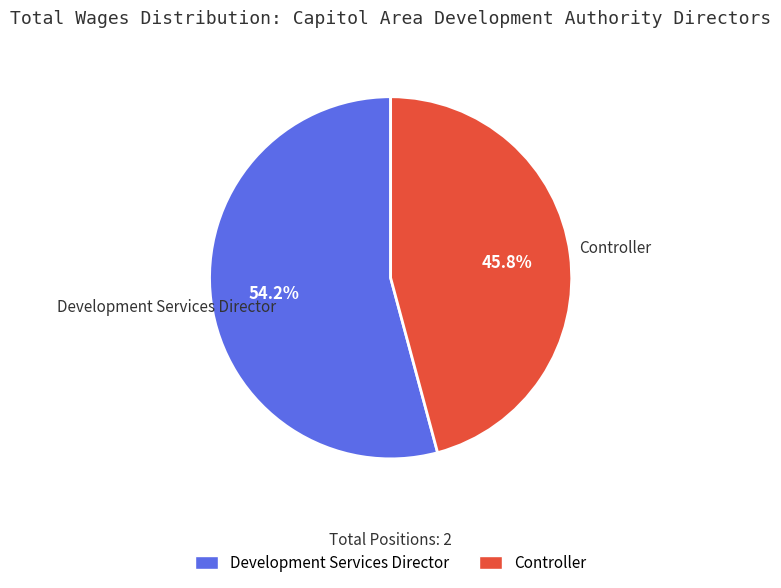

Does Development Services Director represent more than half of the total?

Yes